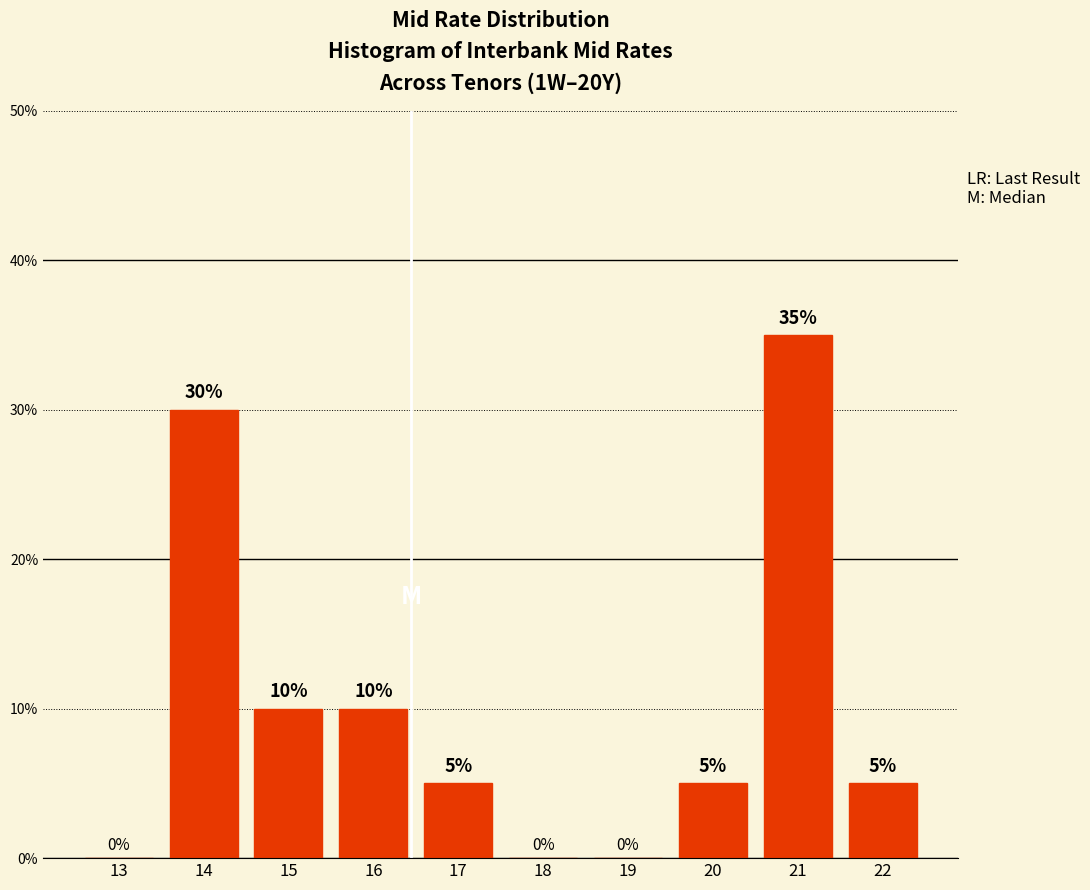

Reading left to right, list all the values displayed in this chart.

13=0	14=30	15=10	16=10	17=5	18=0	19=0	20=5	21=35	22=5